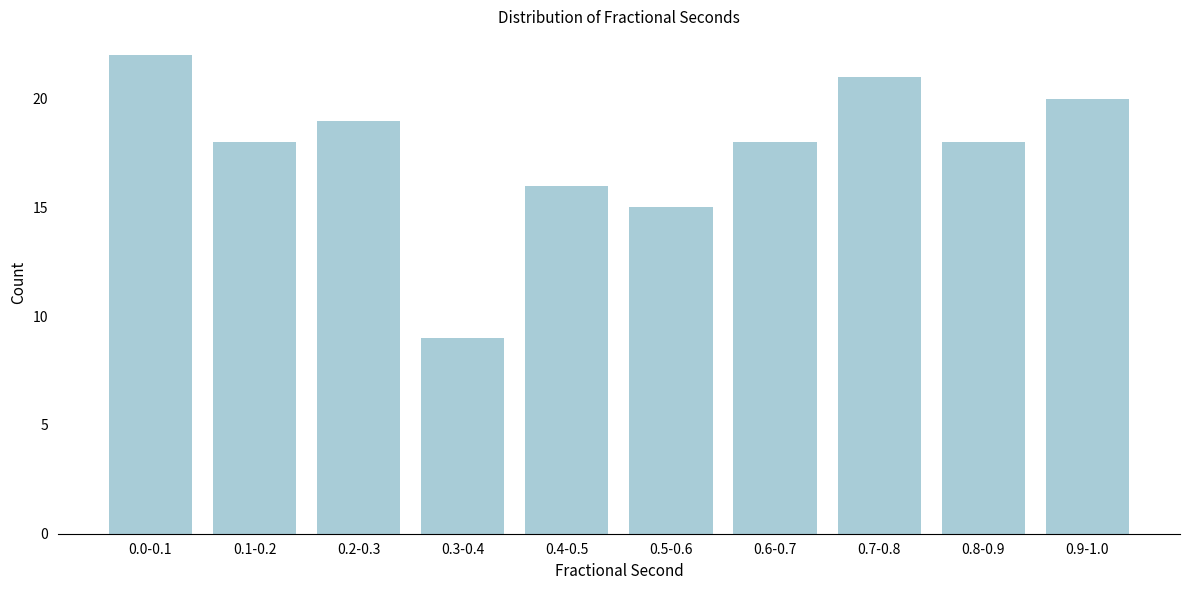

Reading right to left, list all the values displayed in this chart.

20	18	21	18	15	16	9	19	18	22